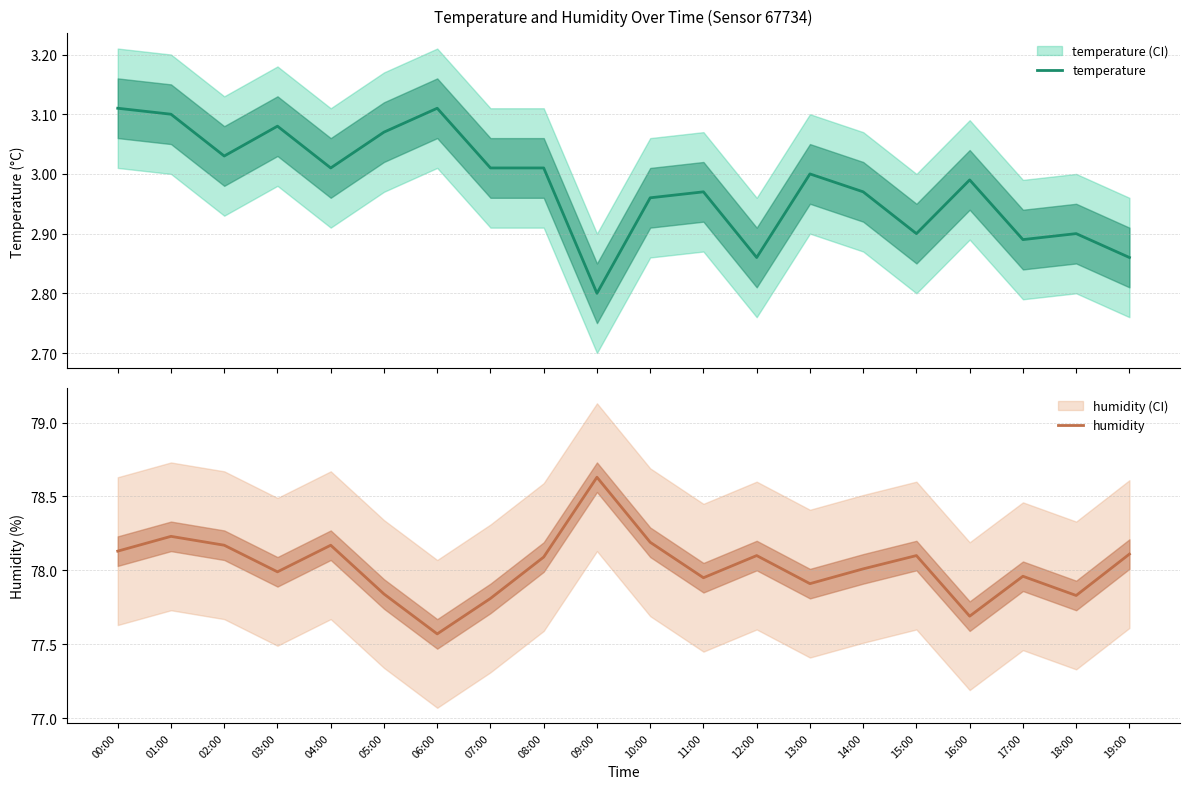

At which label does humidity reach its peak?

09:00